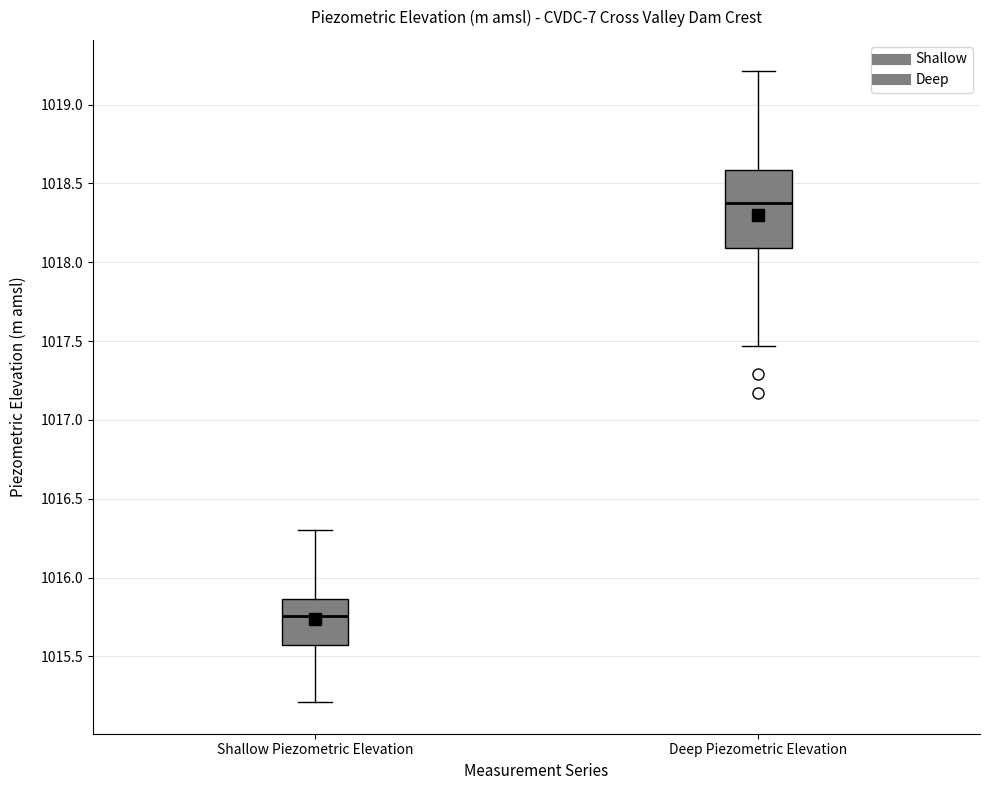

Which box's median line is the highest?

Deep Piezometric Elevation